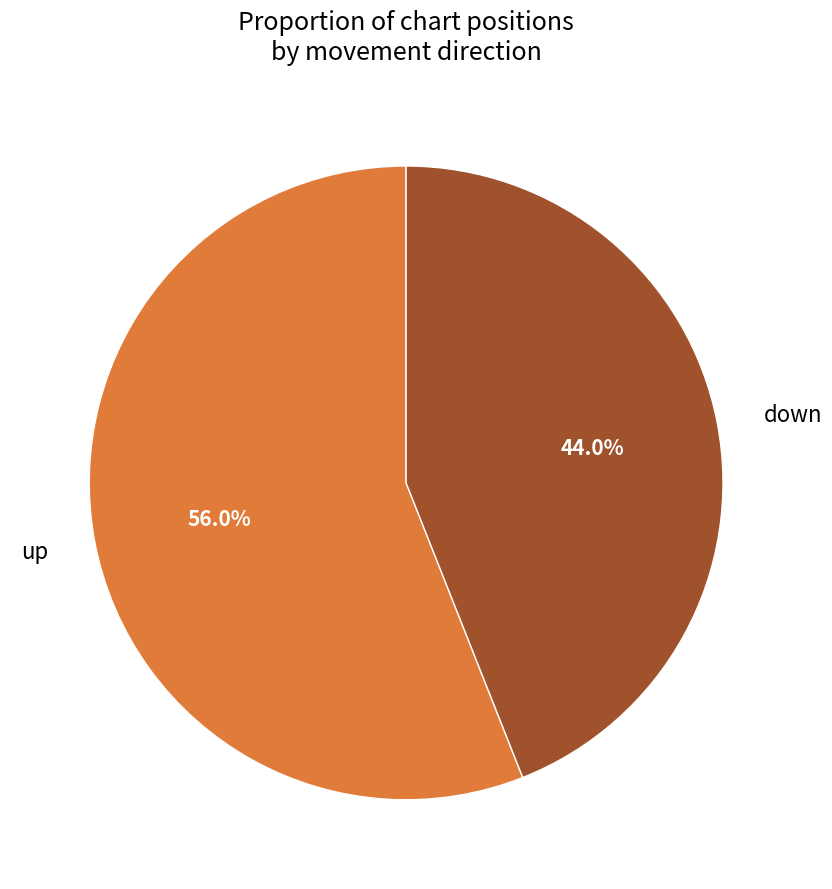

Which category has the smallest portion of the pie?

down